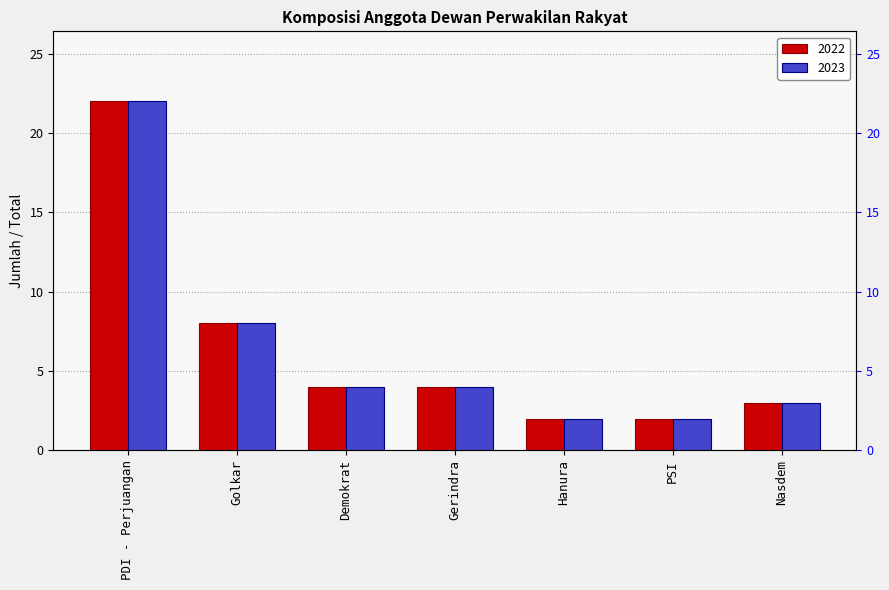

At which category is the sum across all series the highest?

PDI - Perjuangan